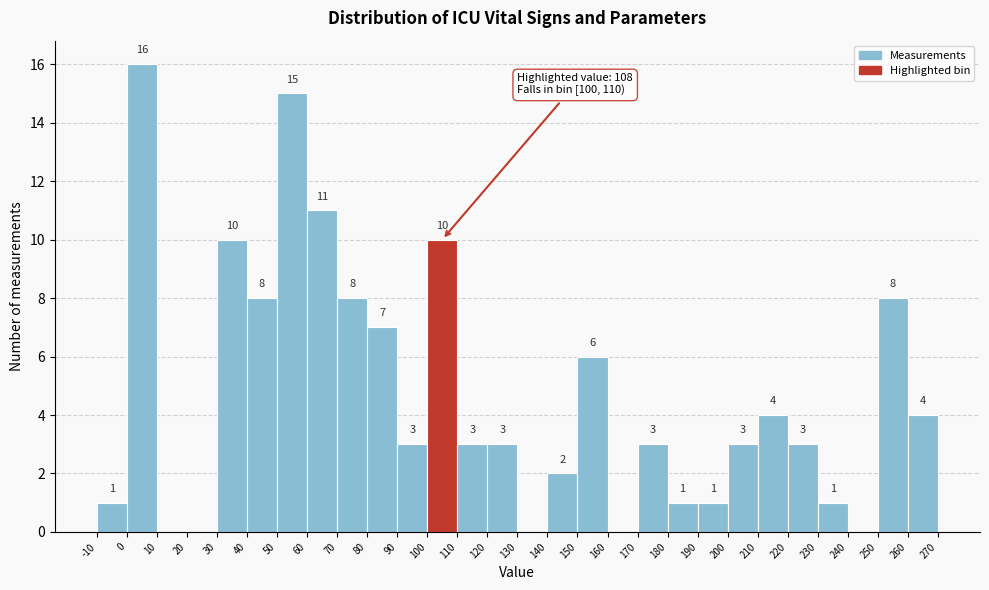

Over which range of the x-axis is the bar tallest?

0 to 10